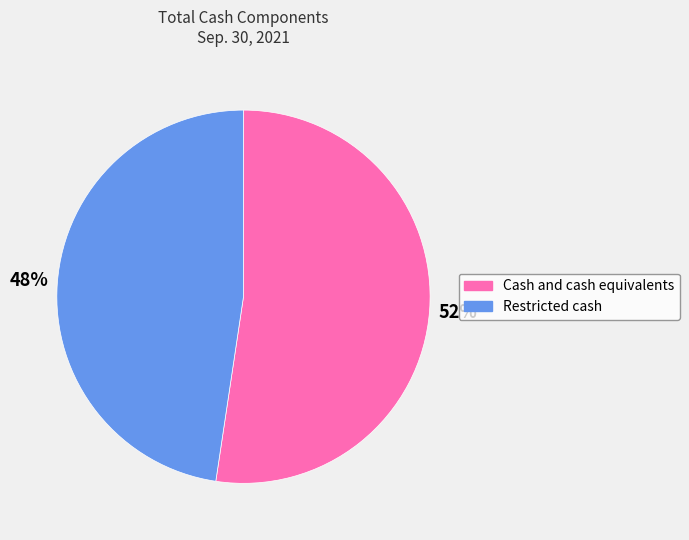

Rank the categories by value from highest to lowest.

Cash and cash equivalents, Restricted cash